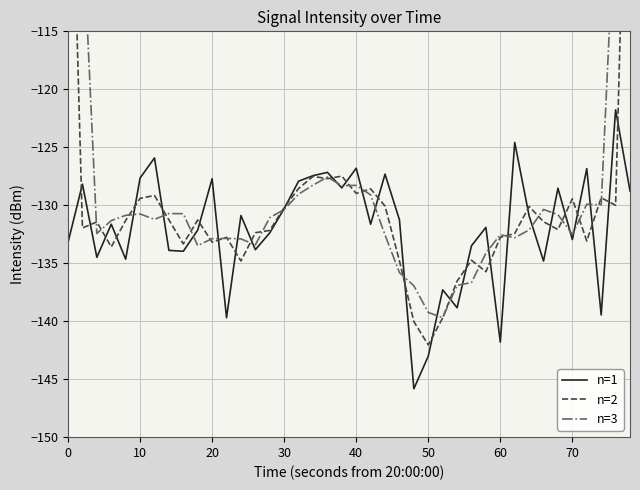

What is the lowest value of the n=1 series?

-145.8